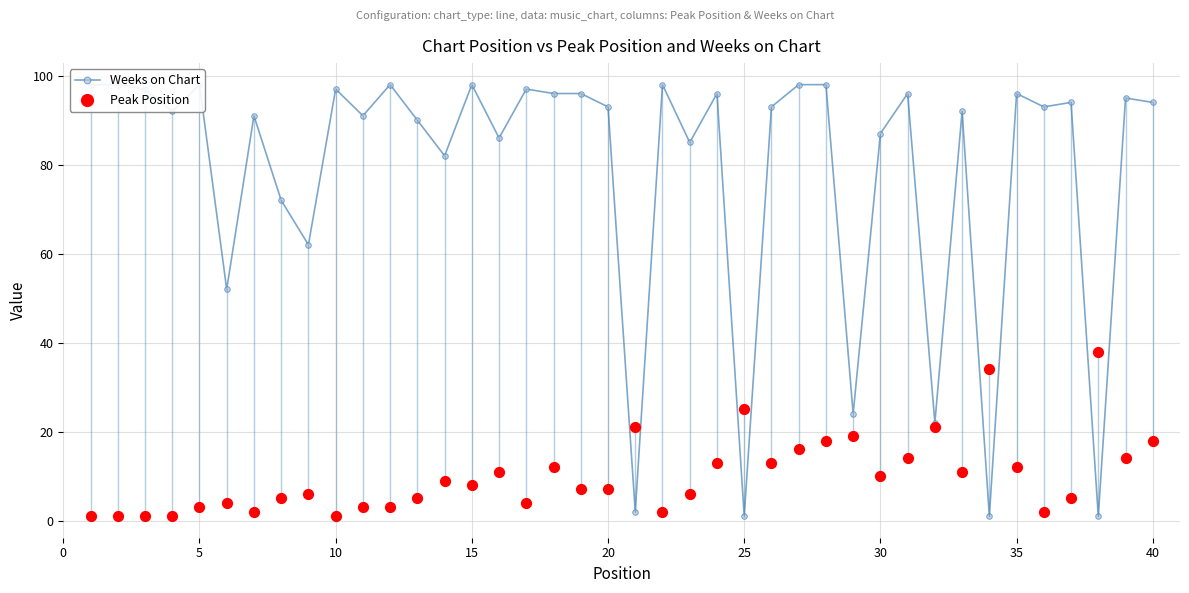

Which series contains the lowest Y value?

Weeks on Chart